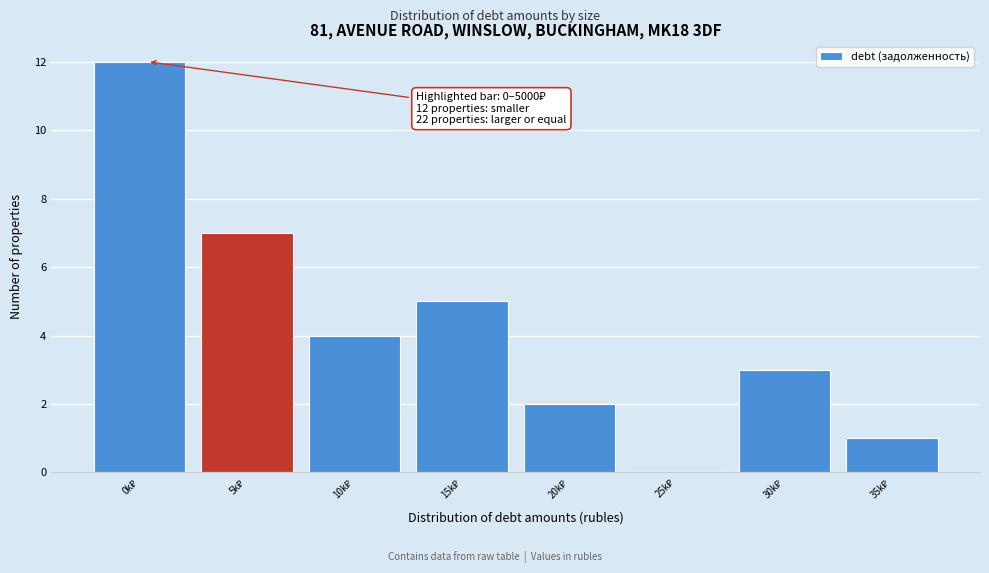

What is the sum of all values?

34